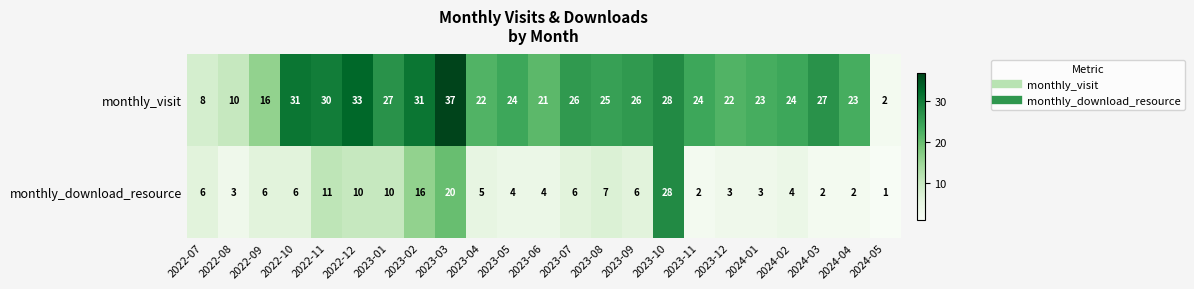

At which category is the sum across all series the highest?

2023-03